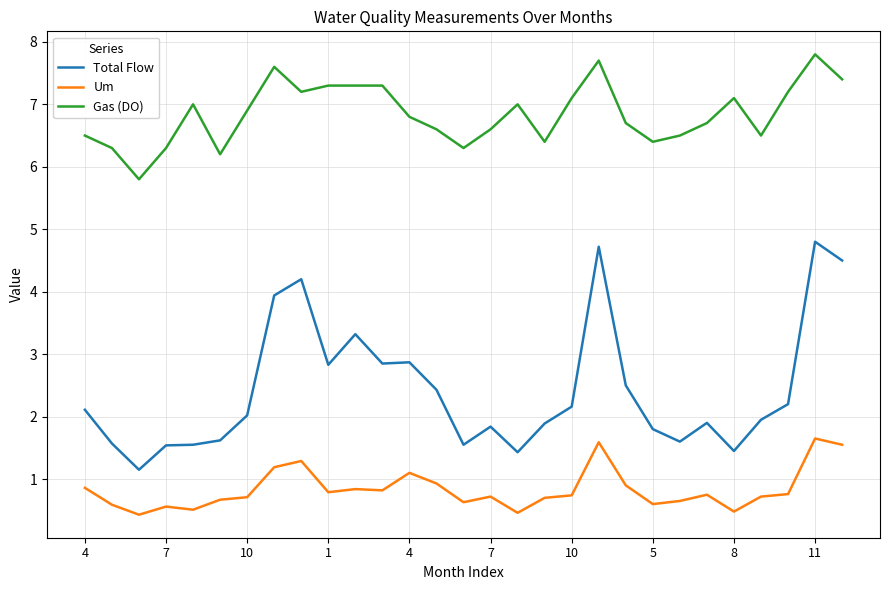

What is the minimum value shown in the chart?

0.4